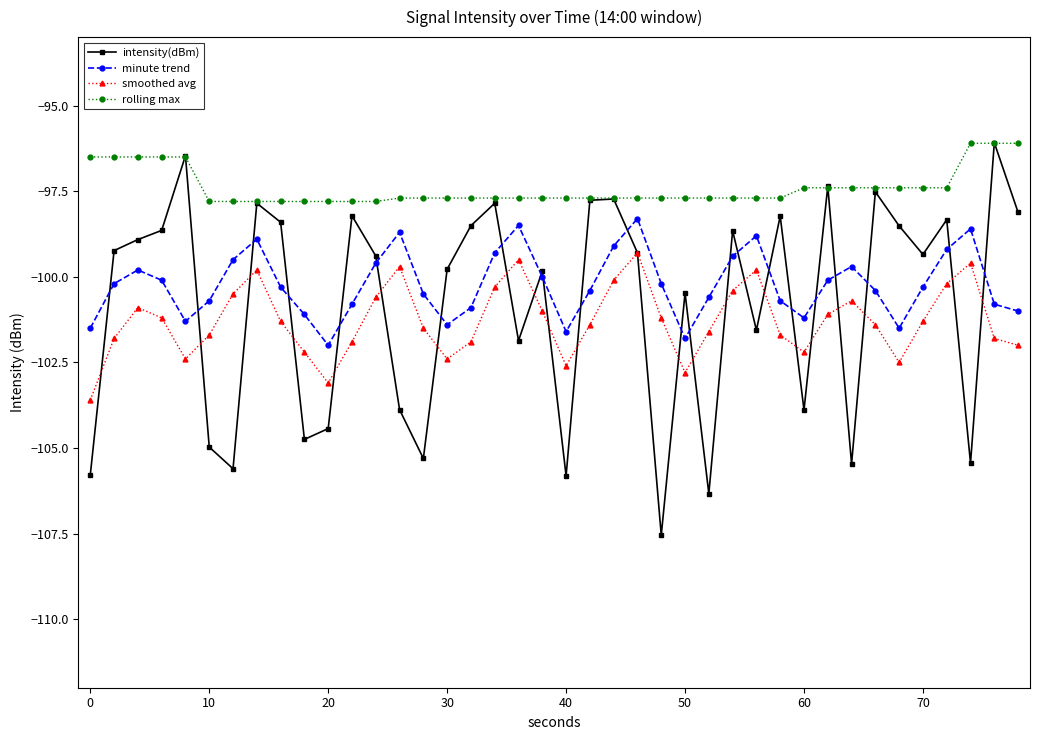

True or false: smoothed avg and minute trend cross at least once.

False